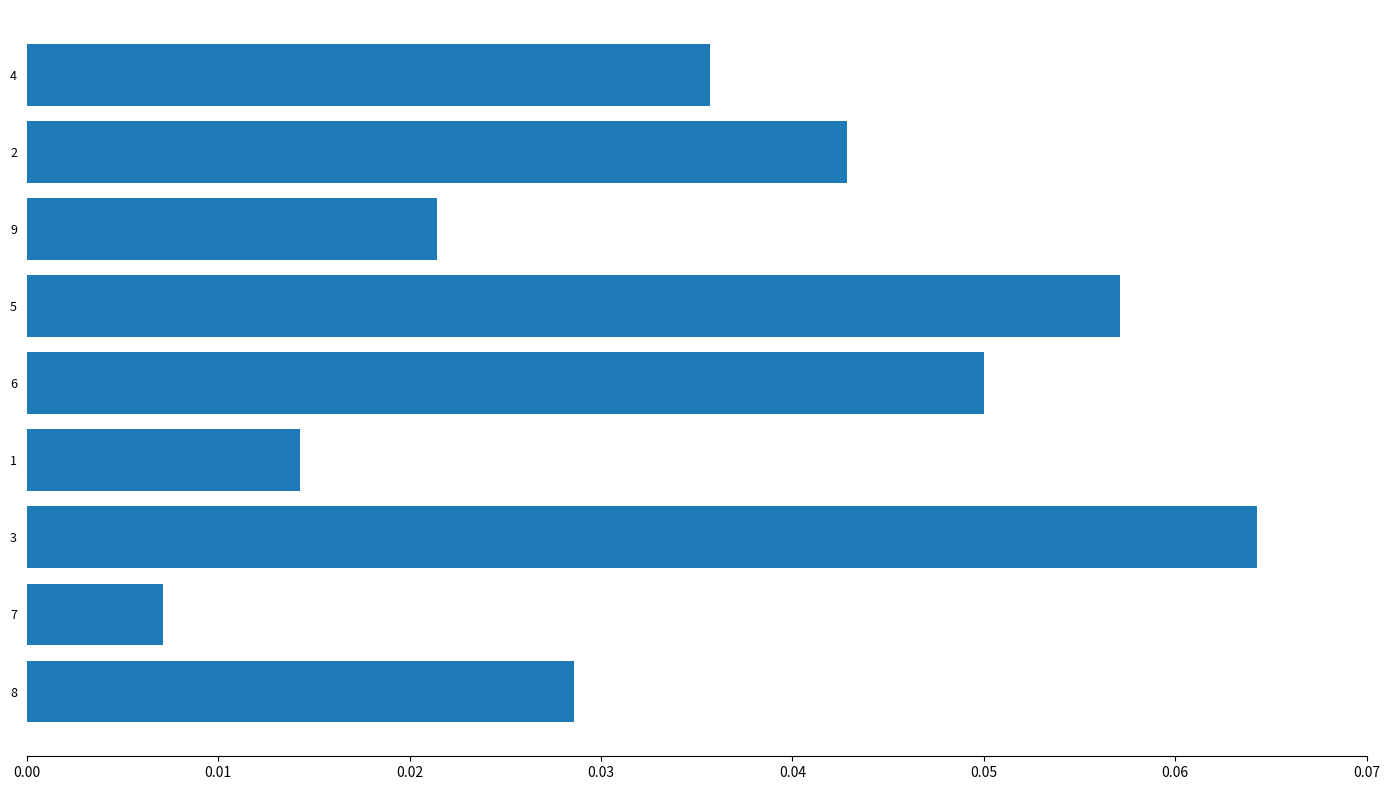

Does the chart contain stacked bars?

No